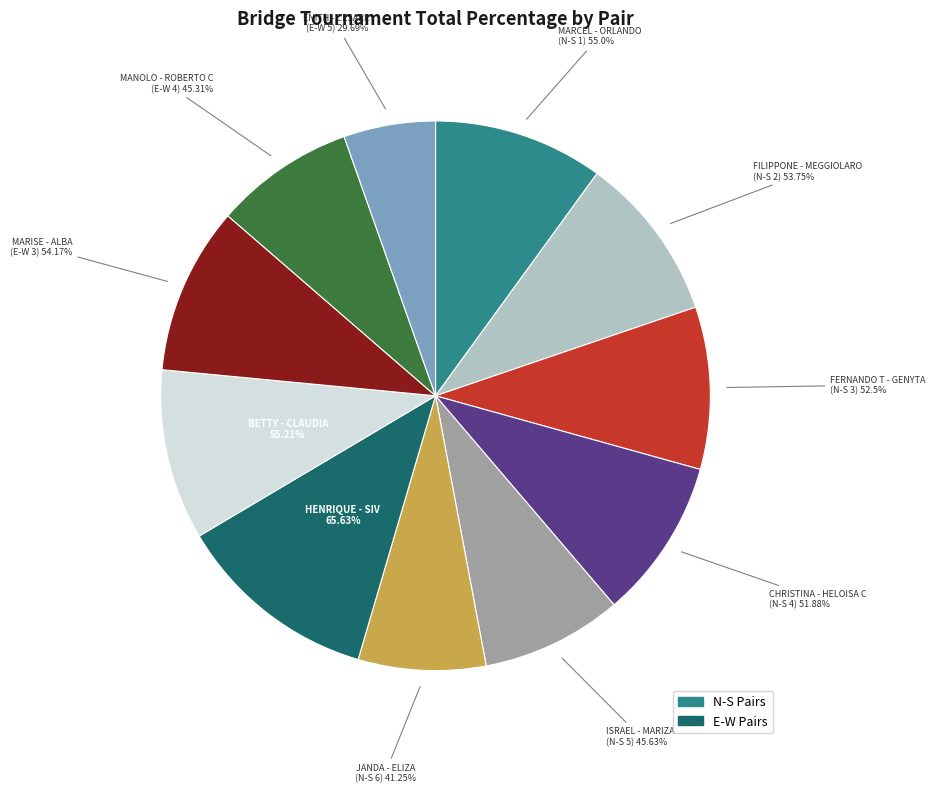

Is the sum of BETTY - CLAUDIA (E-W 2) and JANDA - ELIZA (N-S 6) greater than half?

No